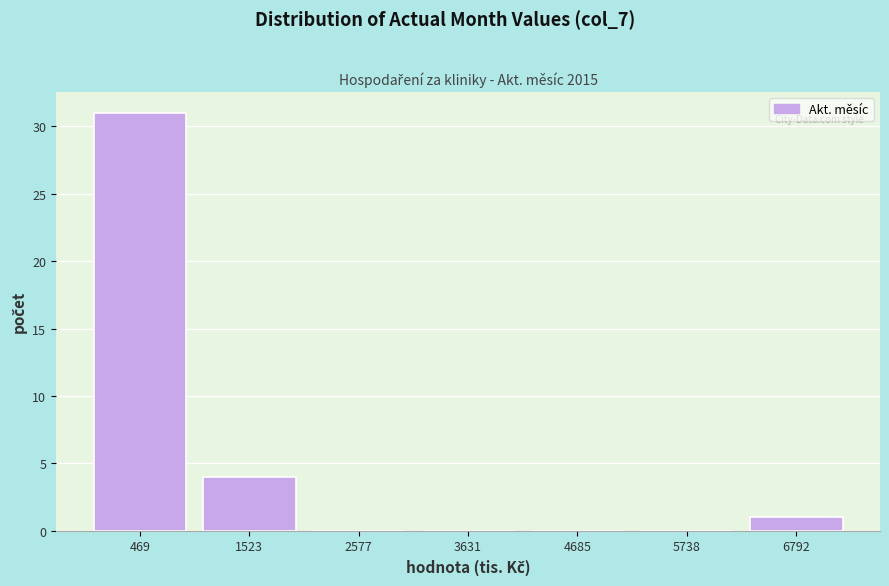

Which range on the x-axis has the tallest bar?

0 to 1000